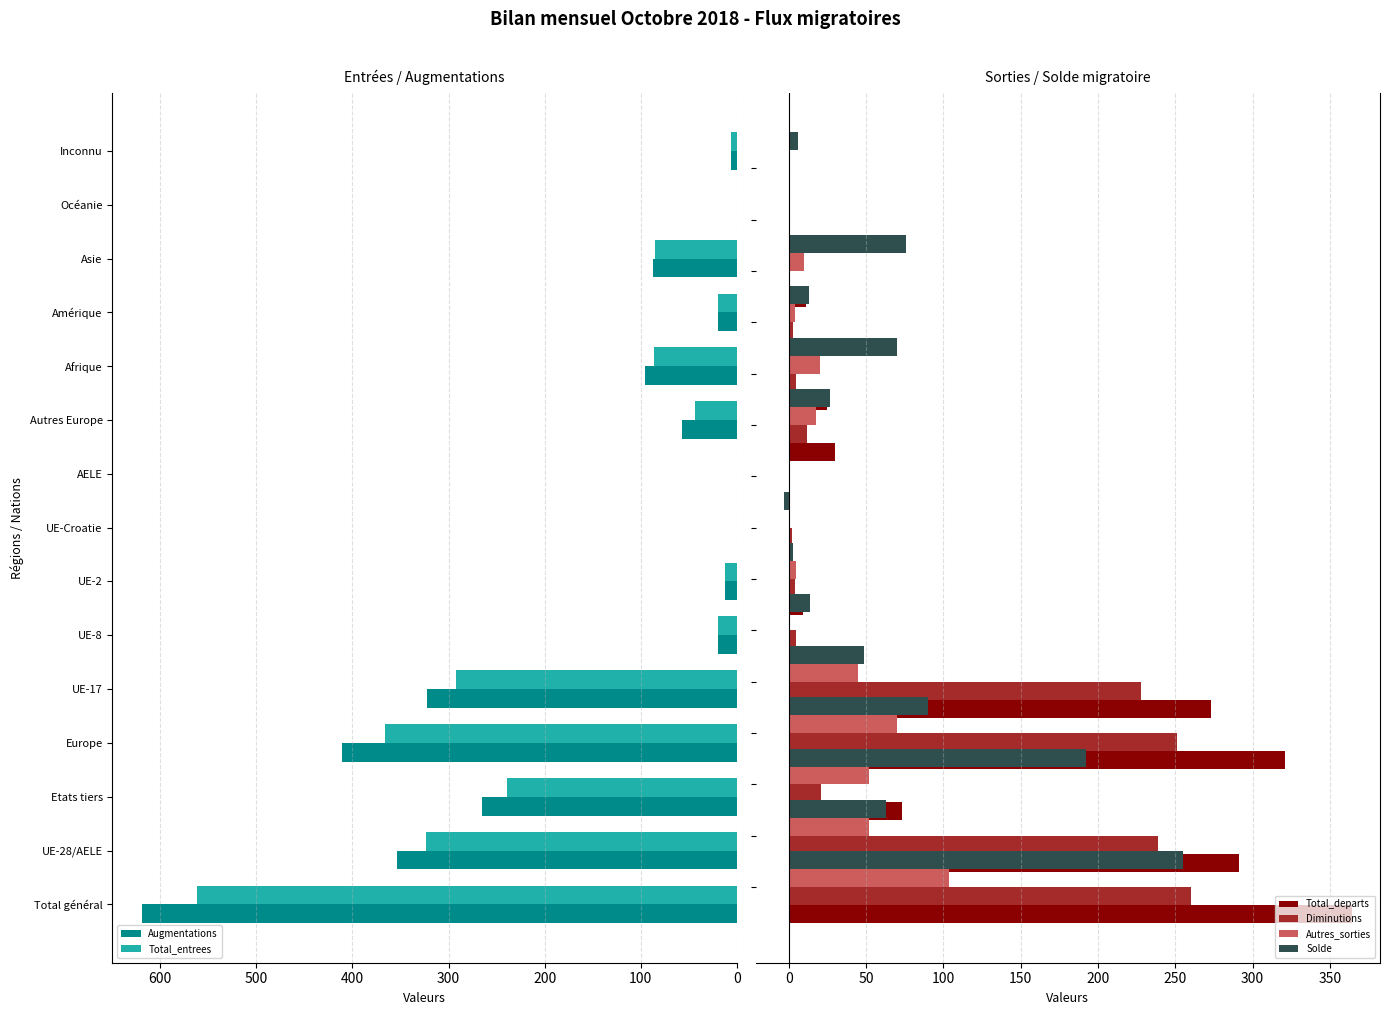

At which label does Augmentations reach its peak?

Total général